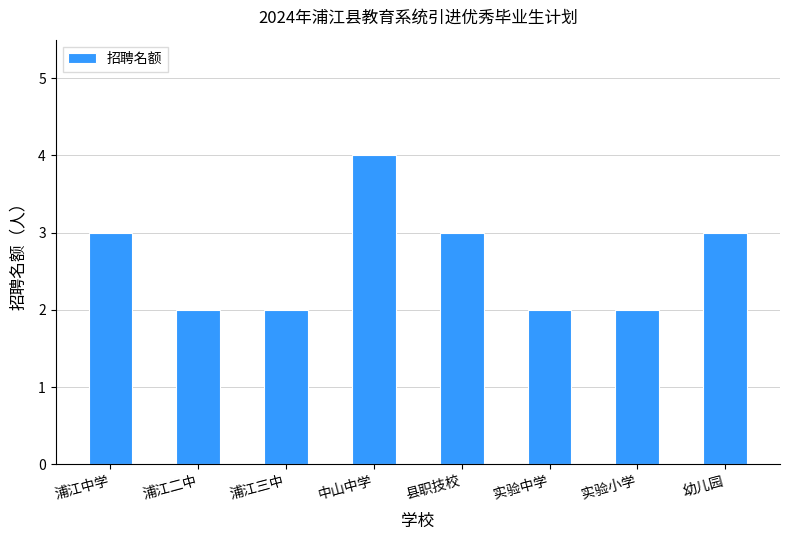

At which category does the chart reach its peak across all series?

中山中学